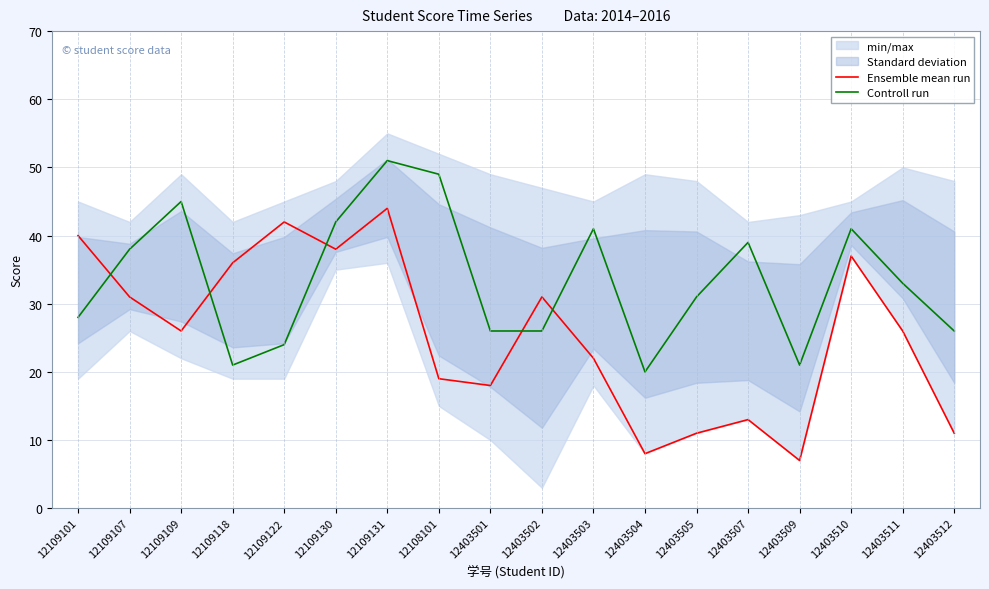

Reading left to right, transcribe all the data shown in this chart.

Ensemble mean run: 40	31	26	36	42	38	44	19	18	31	22	8	11	13	7	37	26	11
Controll run: 28	38	45	21	24	42	51	49	26	26	41	20	31	39	21	41	33	26